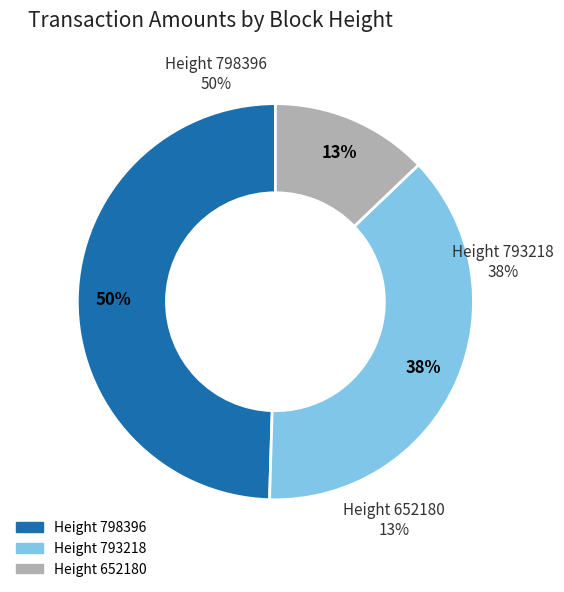

What percentage is NOT represented by 652180?

87.1%